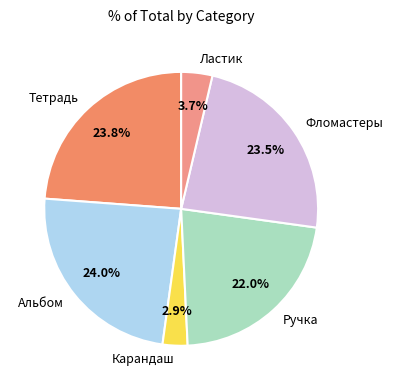

To the nearest percent, what is the combined percentage of Ручка and Тетрадь?

46%